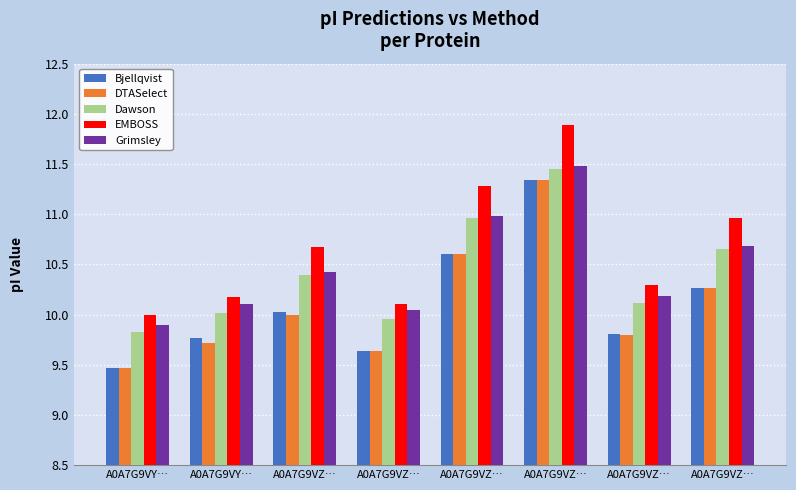

What is the label of the 3rd bar from the right?

A0A7G9VZ…